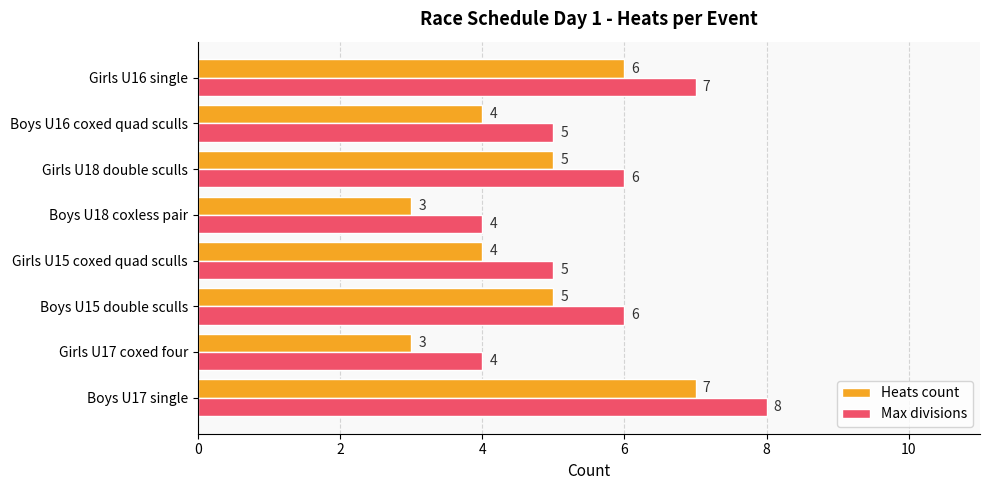

Count the Heats count values in the range 4 to 6.

5